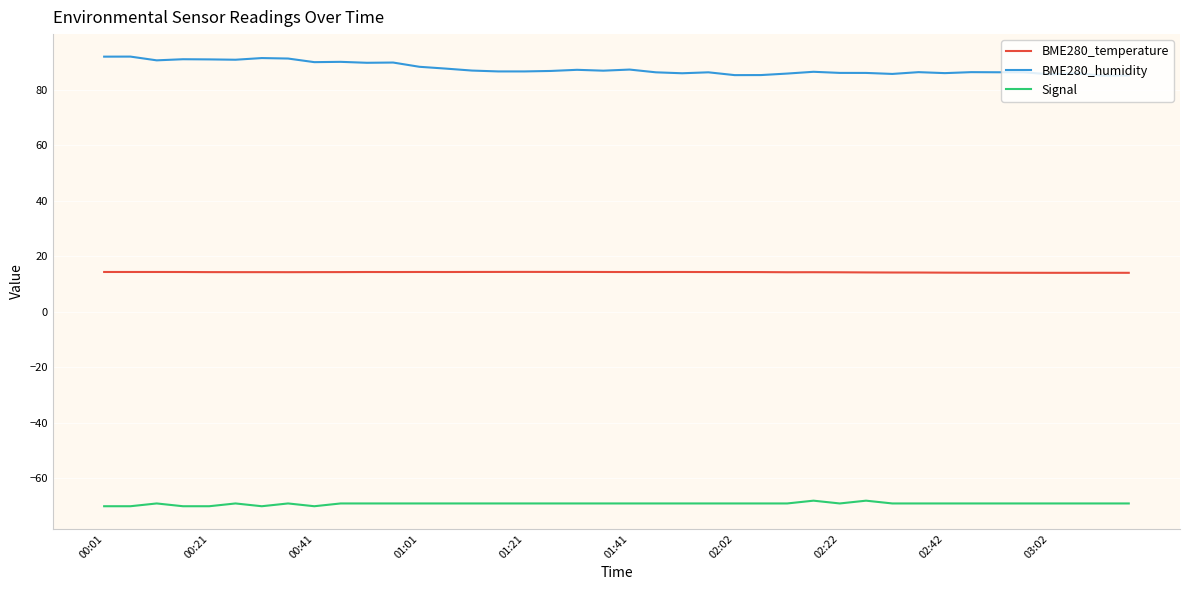

How many lines are shown in the chart?

3